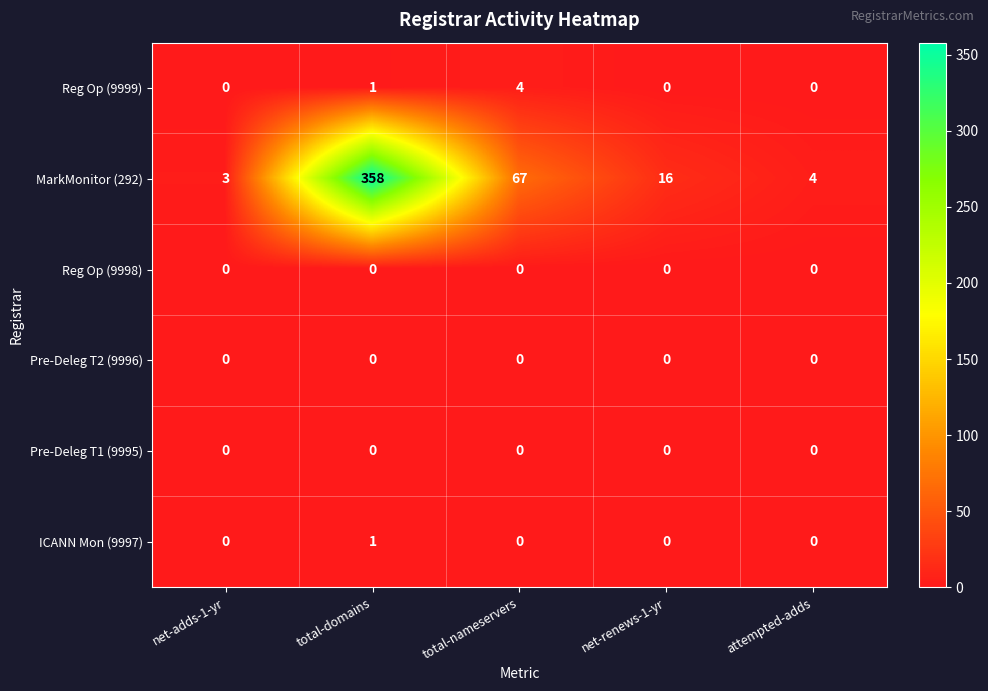

Which series has the largest range (max minus min)?

MarkMonitor (292)